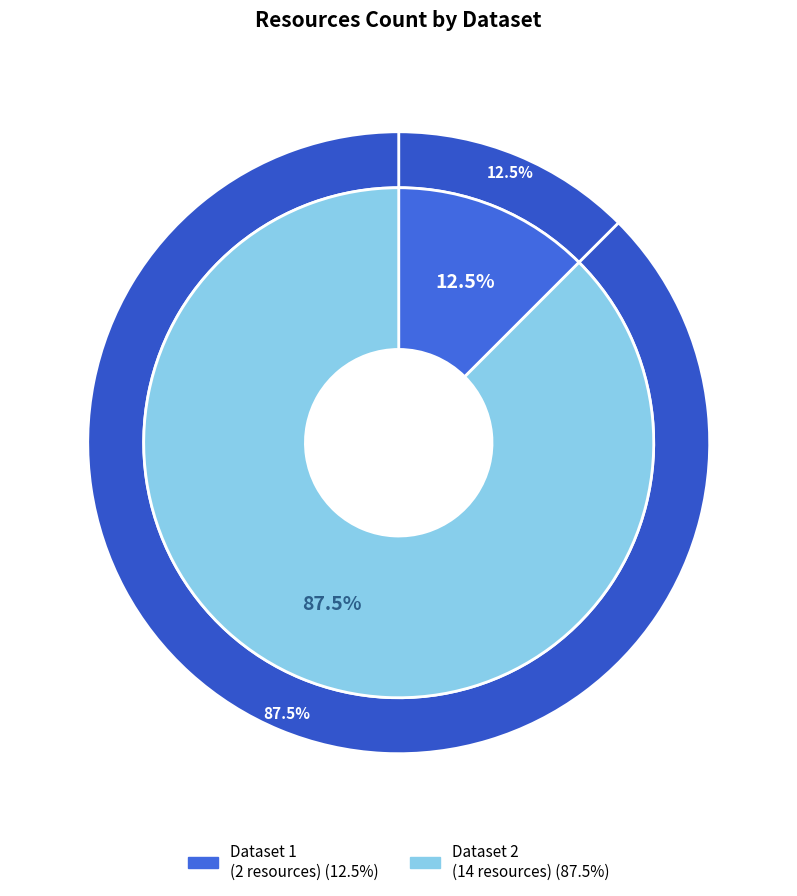

Is there any slice that represents more than half of the pie?

Yes